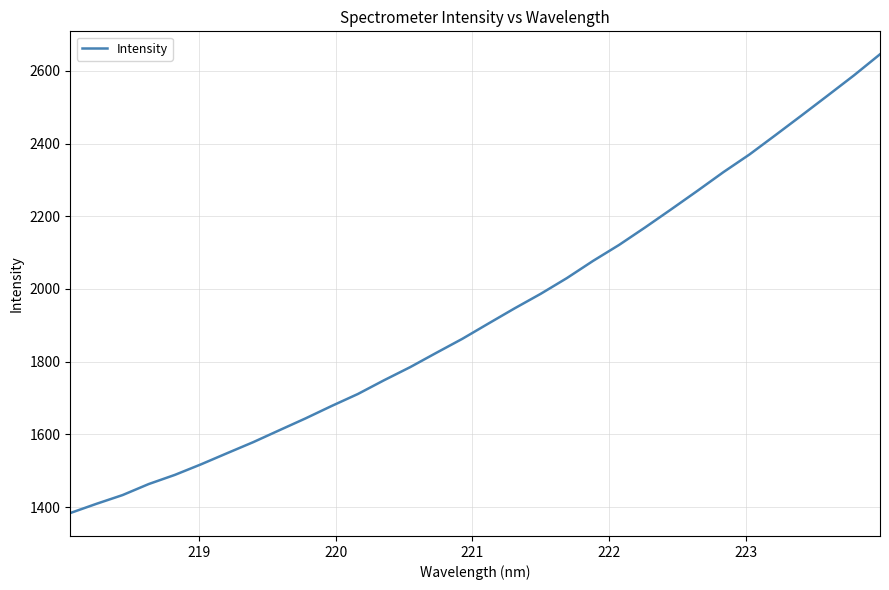

What is the minimum value shown in the chart?

1383.6